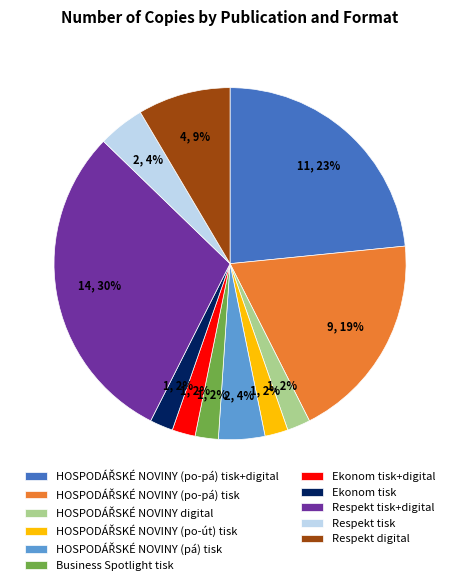

Do Ekonom tisk and Respekt digital together represent more than half of the pie?

No